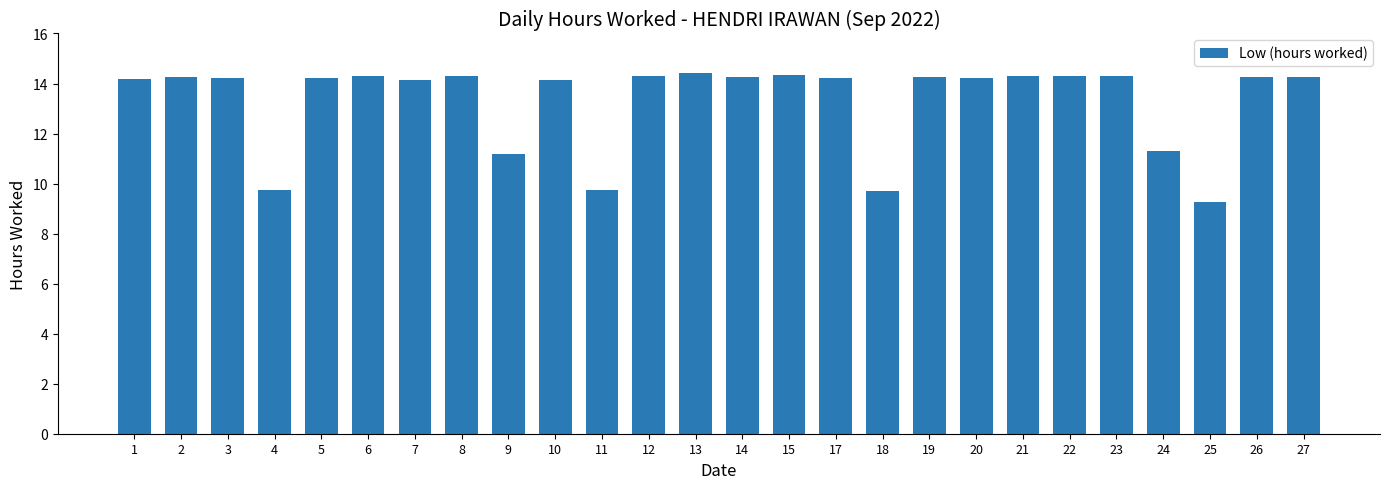

What value does the data have at 4?

9.7